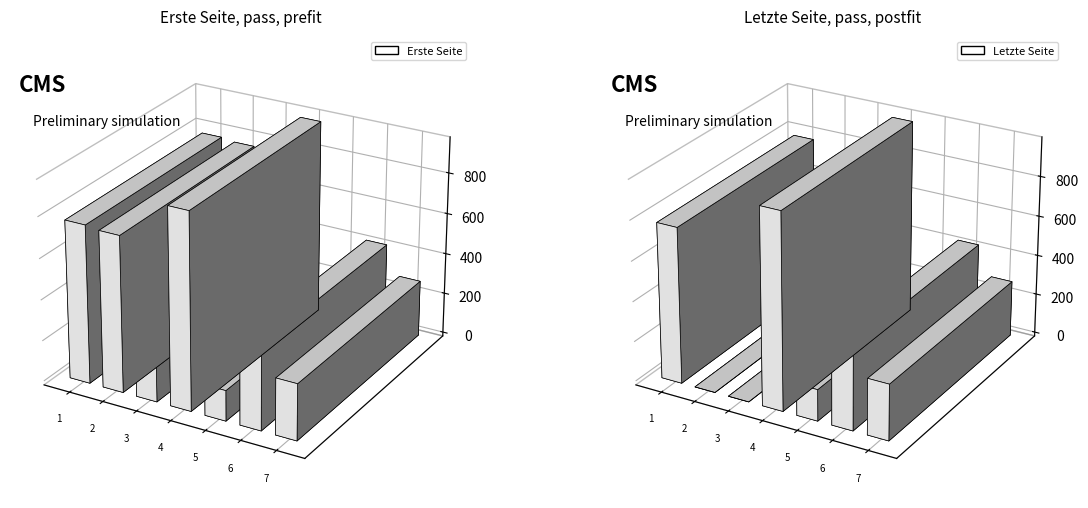

Reading left to right, extract all data points from this chart.

Erste Seite: OPUS4-3075=771	OPUS4-3058=761	OPUS4-3059=511	OPUS4-2989=955	OPUS4-2990=149	OPUS4-3046=418	OPUS4-6212=275
Letzte Seite: OPUS4-3075=776	OPUS4-3058=0	OPUS4-3059=0	OPUS4-2989=976	OPUS4-2990=157	OPUS4-3046=427	OPUS4-6212=279
Seitenzahl: OPUS4-3075=5	OPUS4-3058=0	OPUS4-3059=0	OPUS4-2989=21	OPUS4-2990=8	OPUS4-3046=9	OPUS4-6212=4